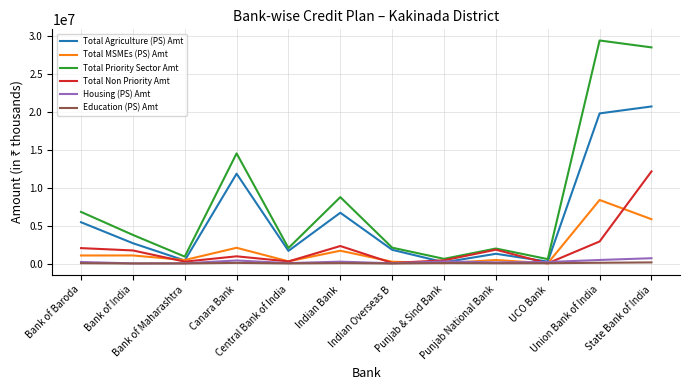

What are all the series names shown in the legend?

Total Agriculture (PS) Amt, Total MSMEs (PS) Amt, Total Priority Sector Amt, Total Non Priority Amt, Housing (PS) Amt, Education (PS) Amt